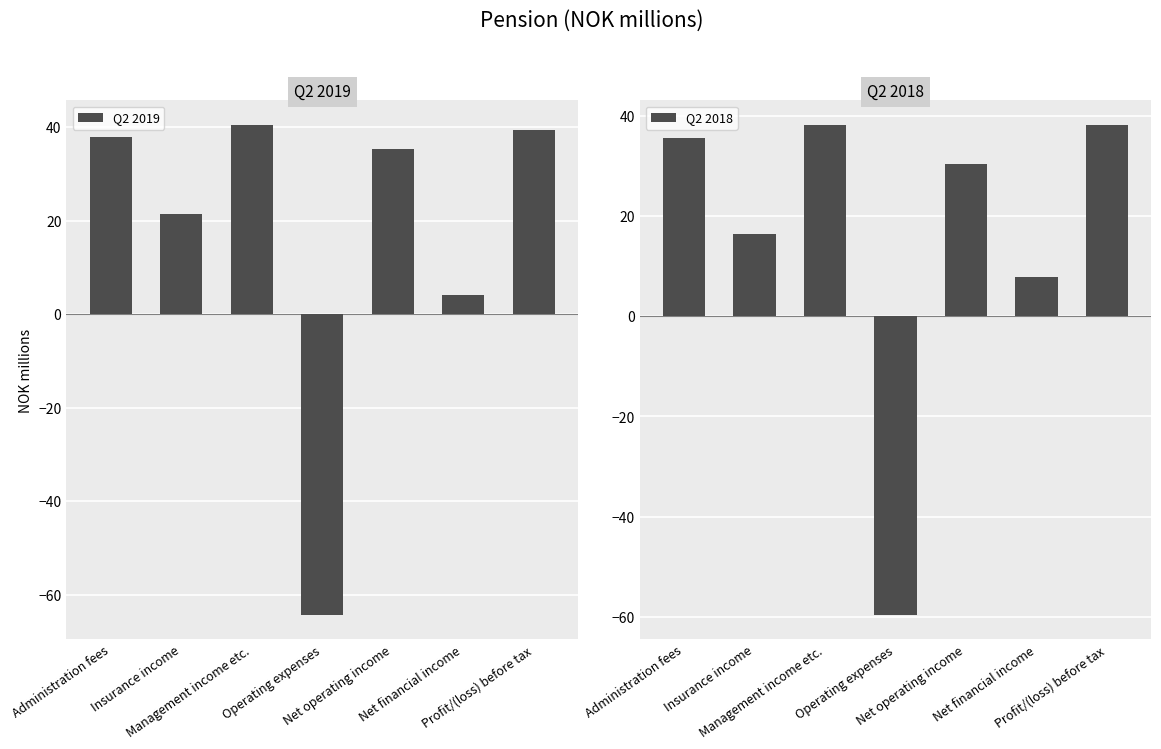

What is the average value of the Q2 2019 series?

16.3